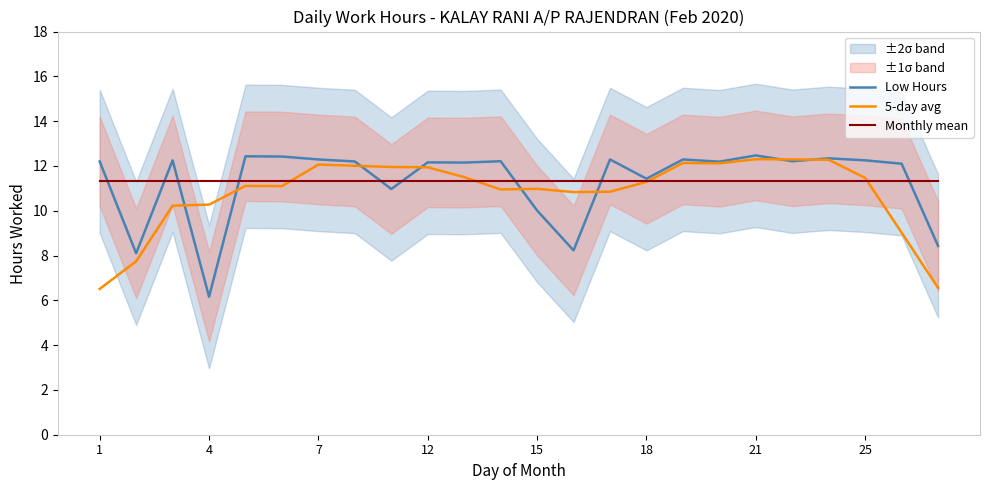

How many data points does each series have?

24